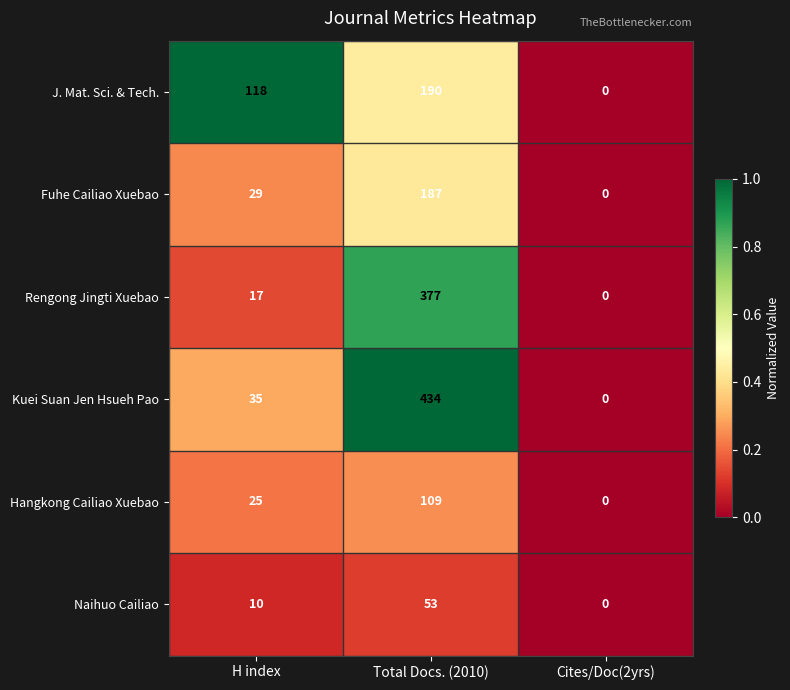

How many Fuhe Cailiao Xuebao values are between 0 and 187?

3